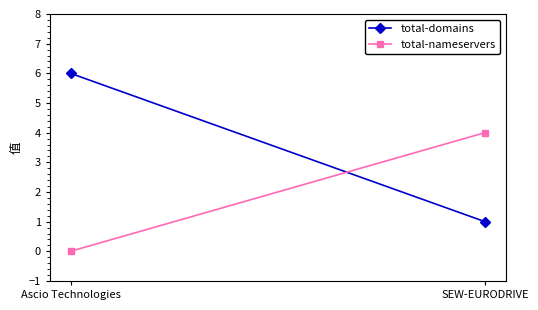

Read the total-domains value at Ascio Technologies.

6